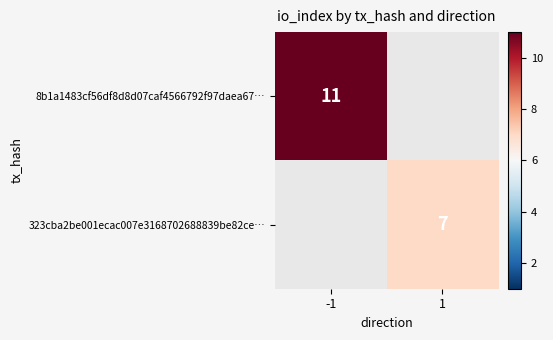

Which label corresponds to the smallest value in the chart?

1